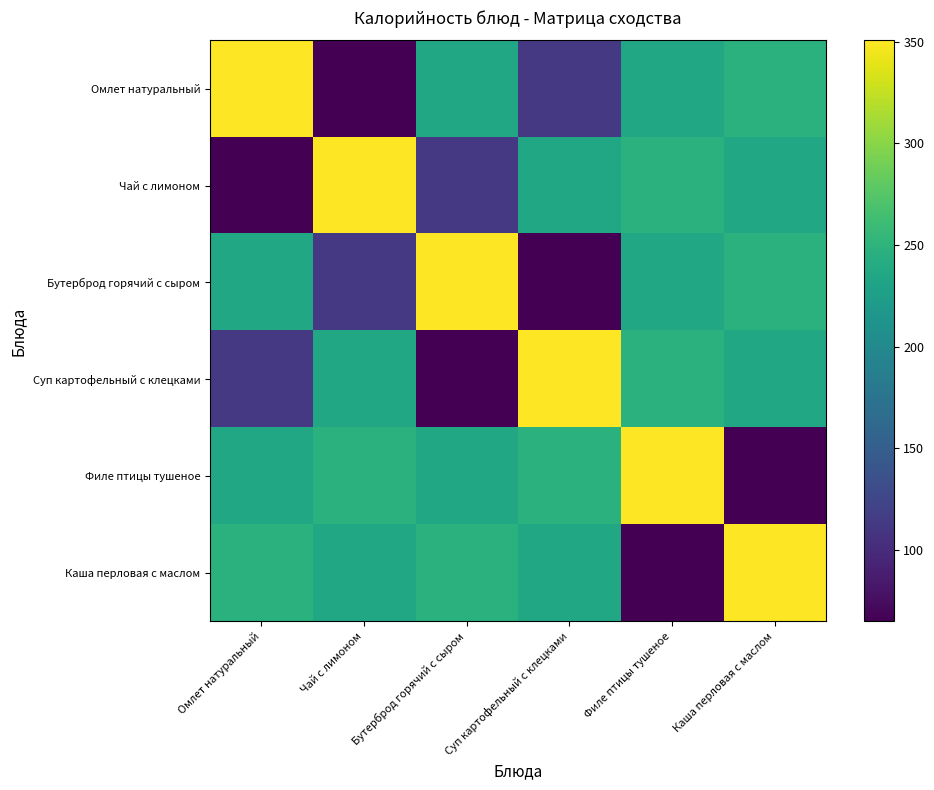

What is the total value across all series at Филе птицы тушеное?

1382.4